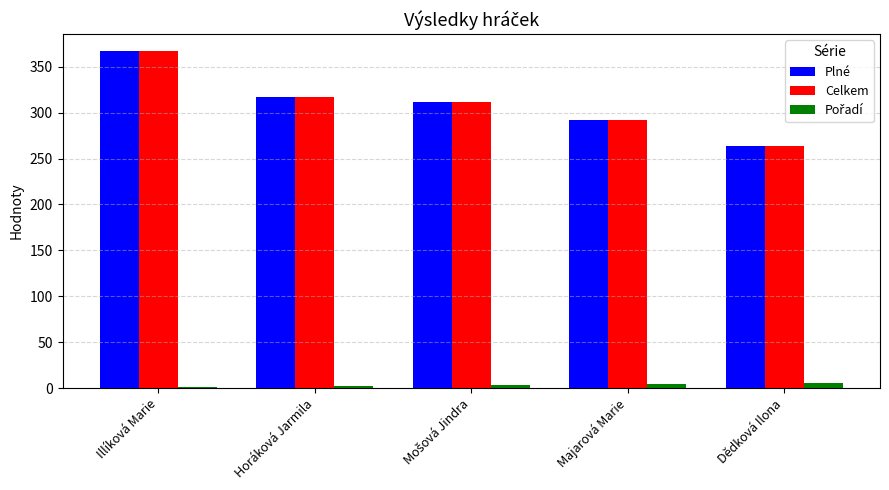

At which category is the sum across all series the highest?

Illíková Marie